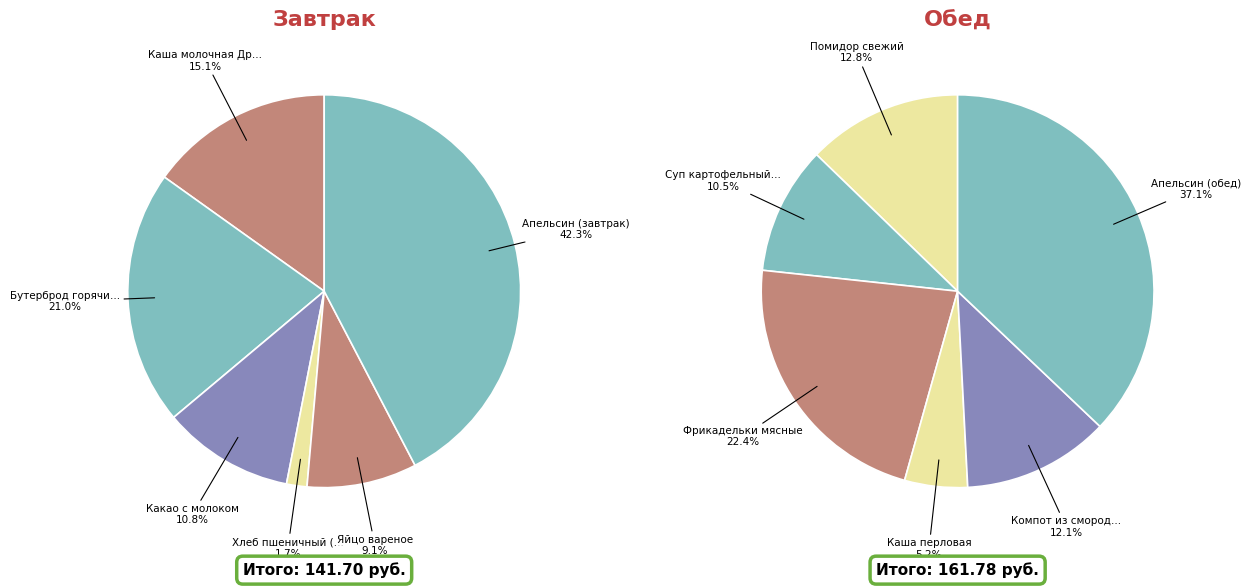

Does Бутерброд горячий с сыром represent more than half of the total?

No